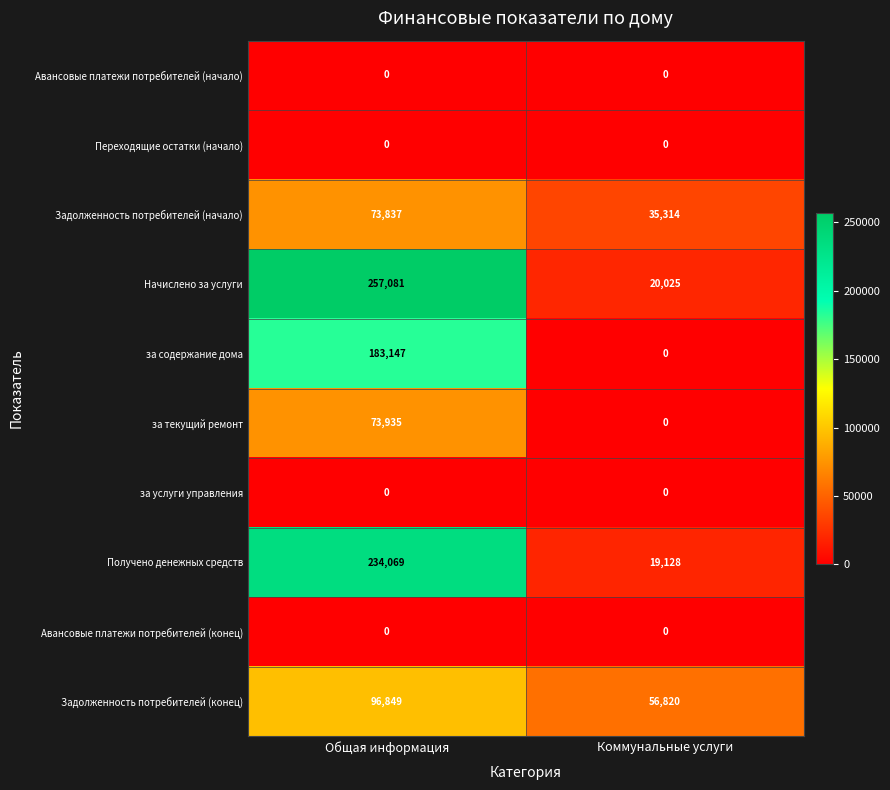

How many distinct data groups are displayed?

10